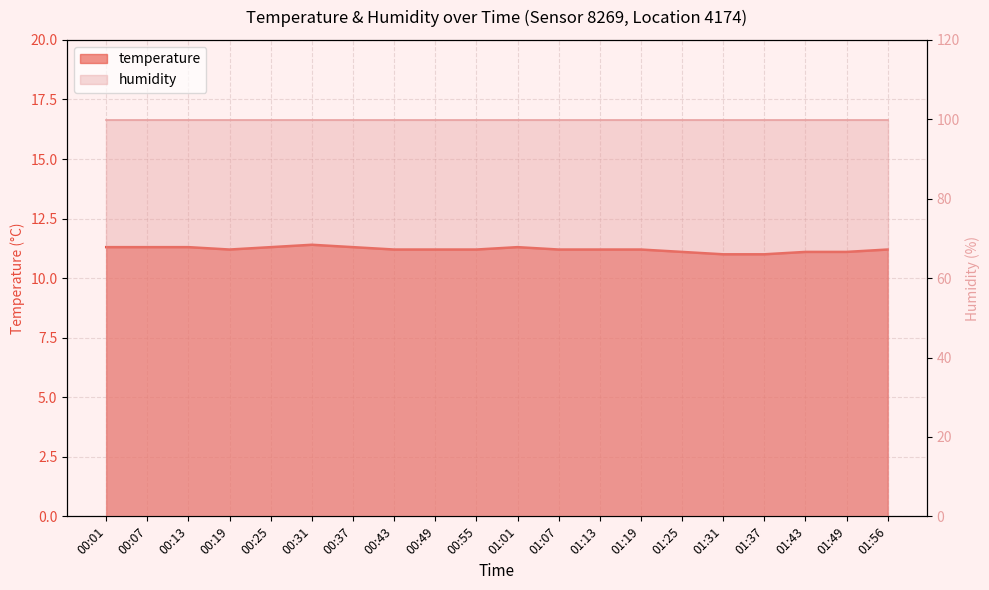

List the labels in order of value, largest first.

00:31, 00:01, 00:07, 00:13, 00:25, 00:37, 01:01, 00:19, 00:43, 00:49, 00:55, 01:07, 01:13, 01:19, 01:56, 01:25, 01:43, 01:49, 01:31, 01:37